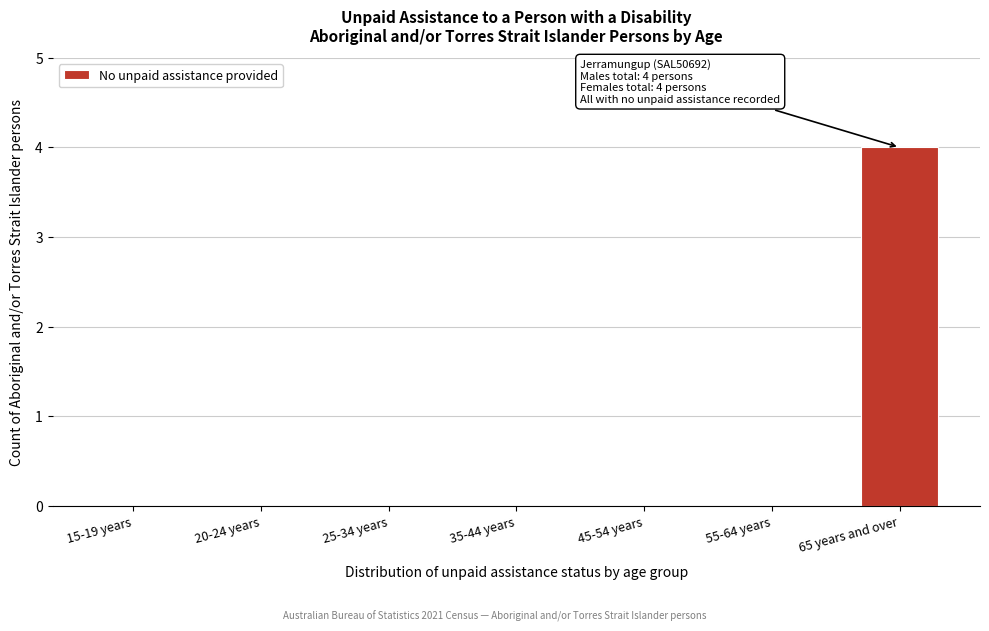

Reading left to right, what are all the values shown in this chart?

15-19 years=0	20-24 years=0	25-34 years=0	35-44 years=0	45-54 years=0	55-64 years=0	65 years and over=4